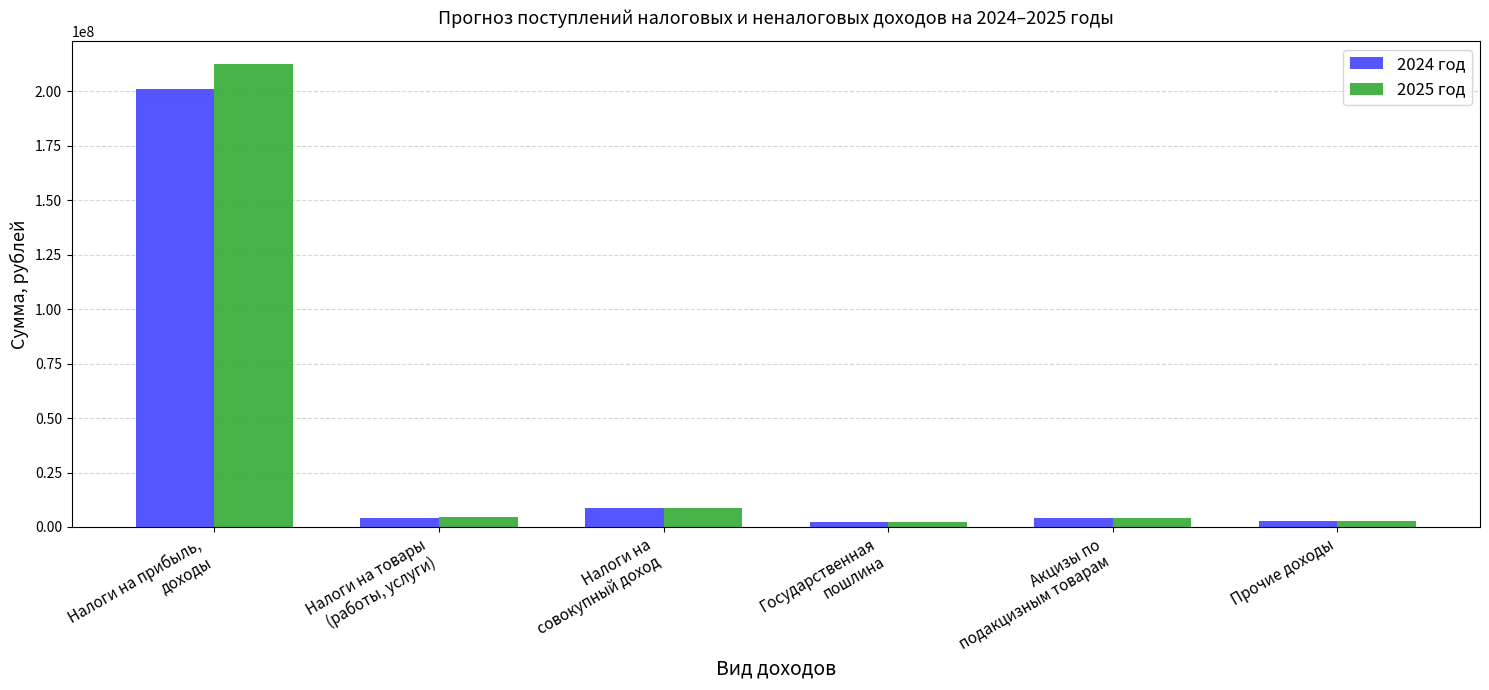

What is the label of the 2nd bar from the right?

Акцизы по
подакцизным товарам